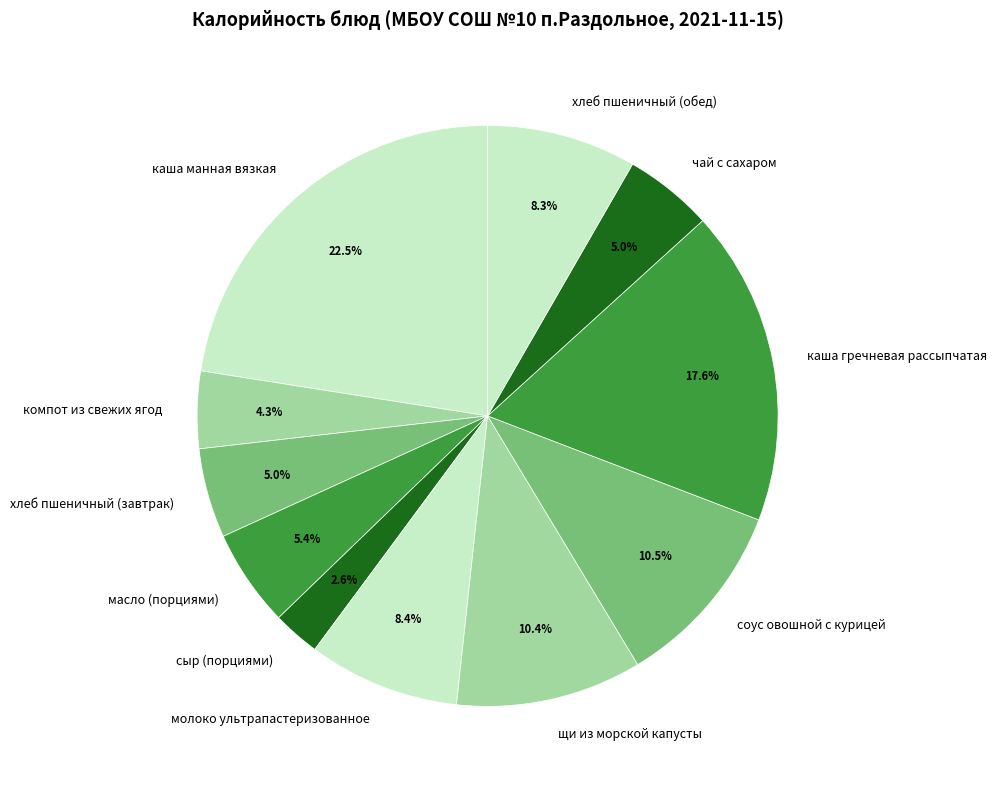

What percentage is NOT represented by хлеб пшеничный (завтрак)?

95.0%